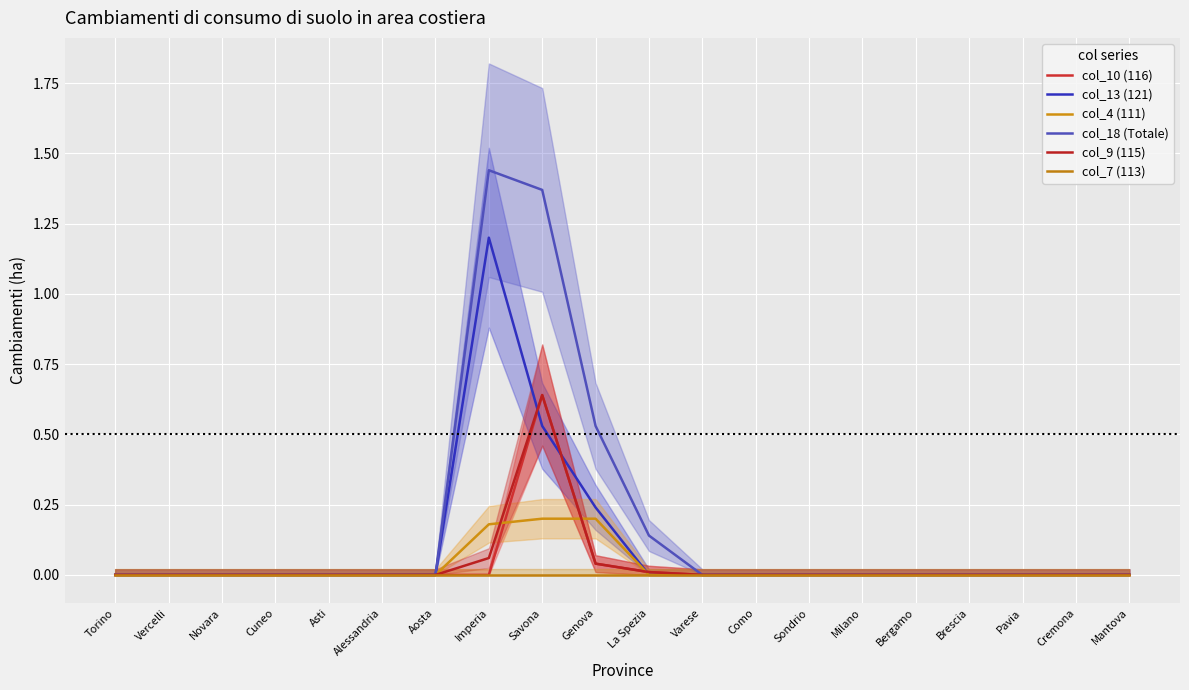

What is the label of the 16th point from the right?

Asti